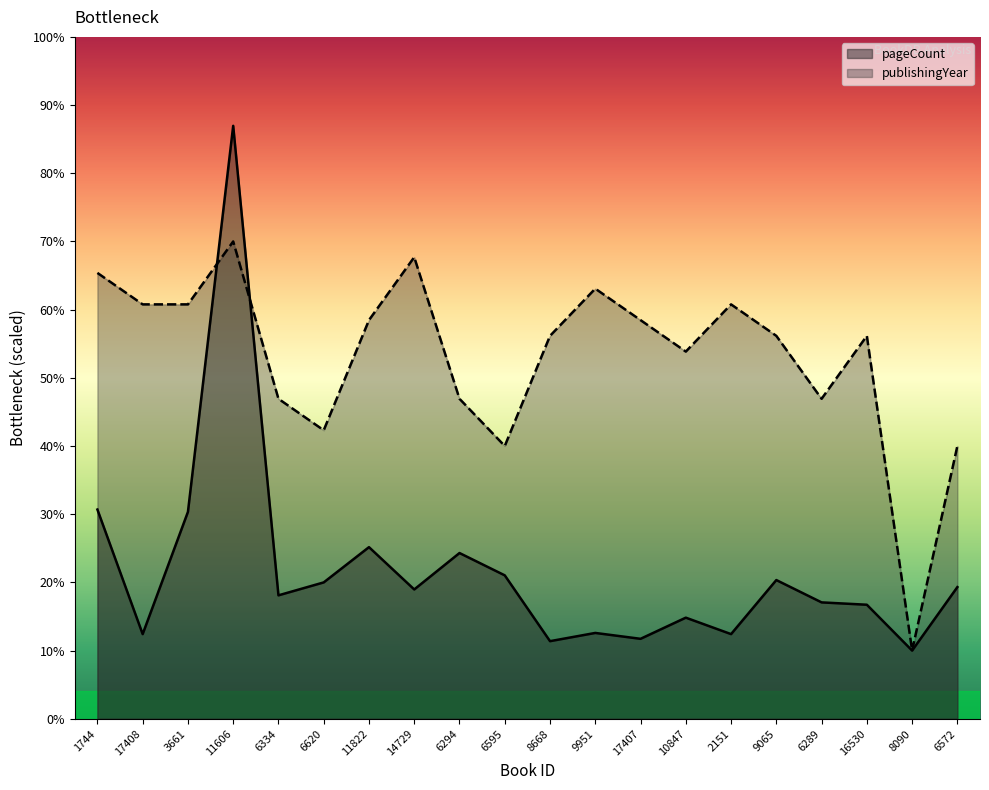

The value of publishingYear at 17407 is 463.8. True or false?

False